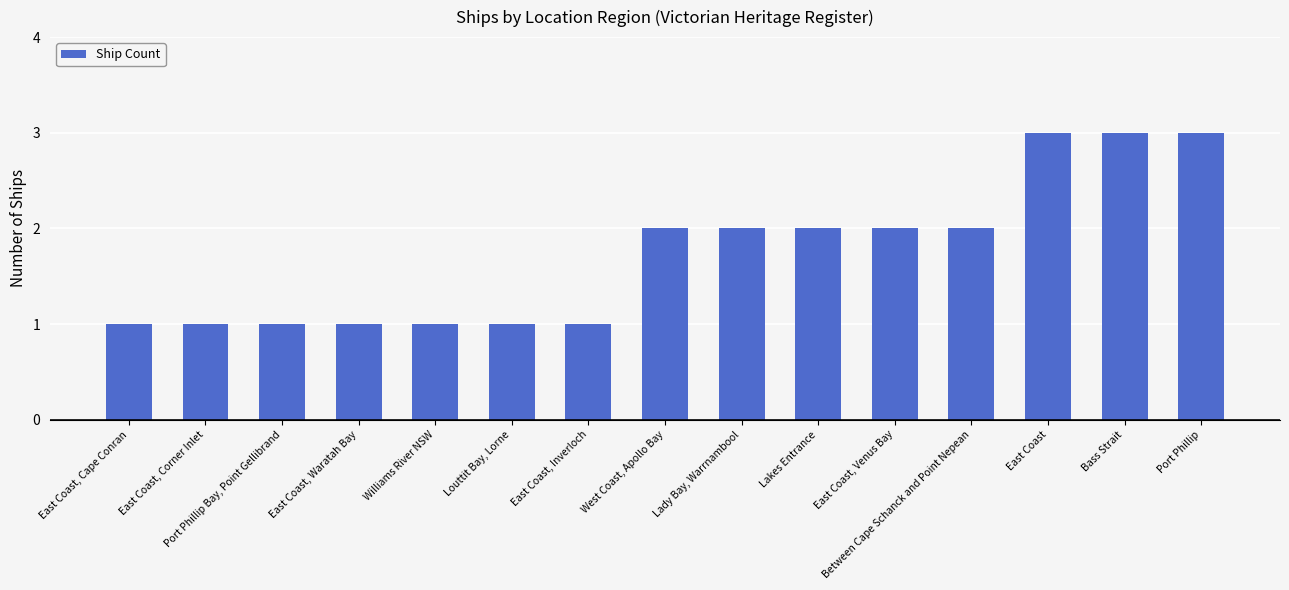

What is the label of the 6th bar from the right?

Lakes Entrance